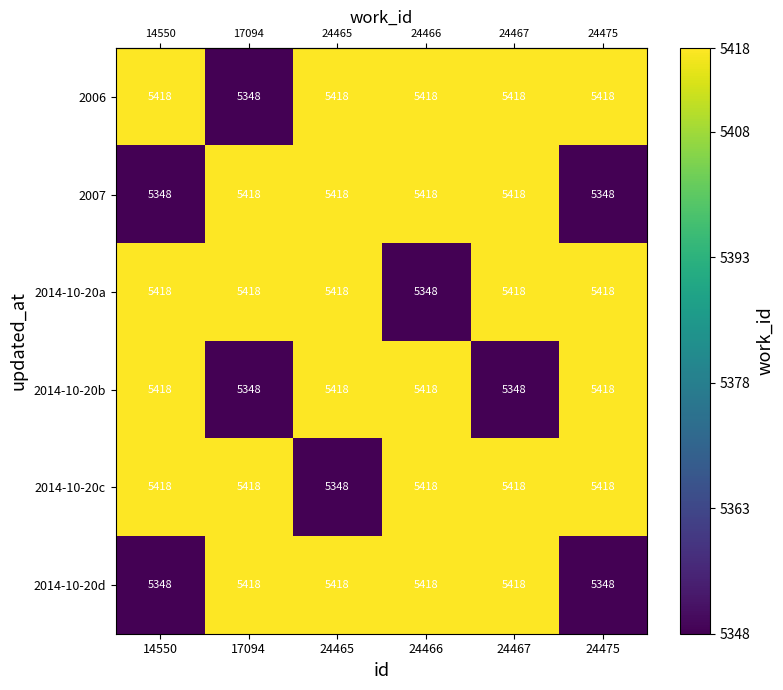

The value of 2014-10-20c at 24475 is 1839. True or false?

False